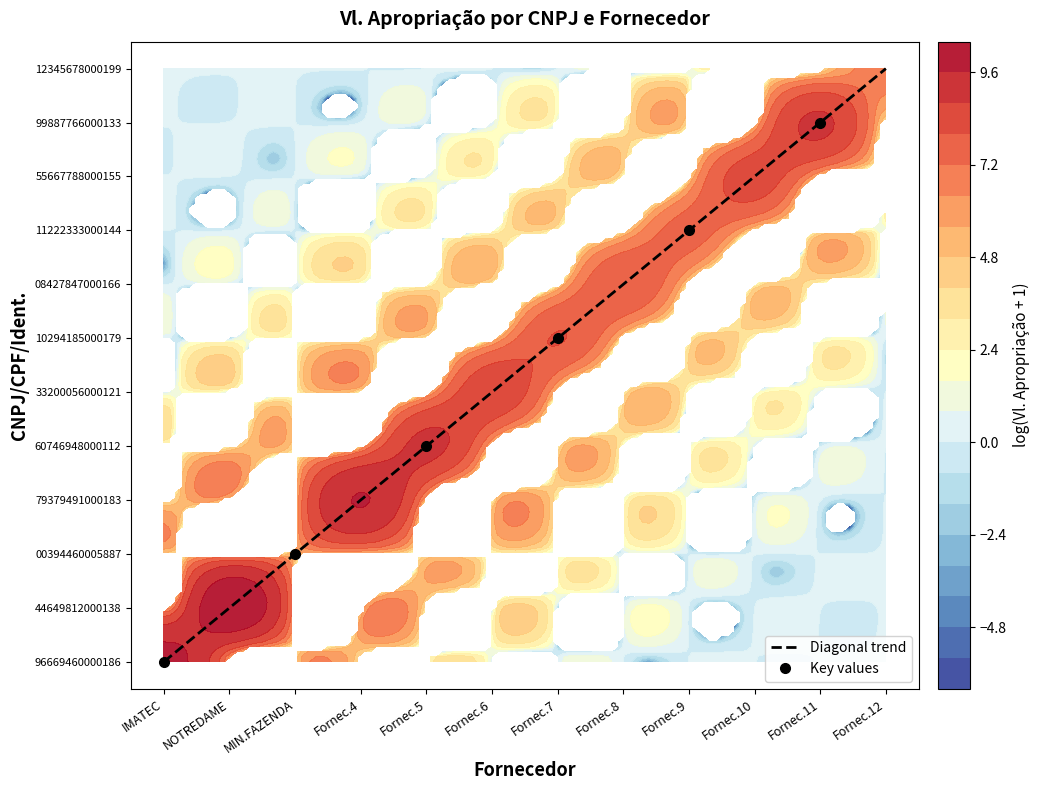

Is the value of 96669460000186 at Fornec.12 greater than the value of 60746948000112 at NOTREDAME?

No